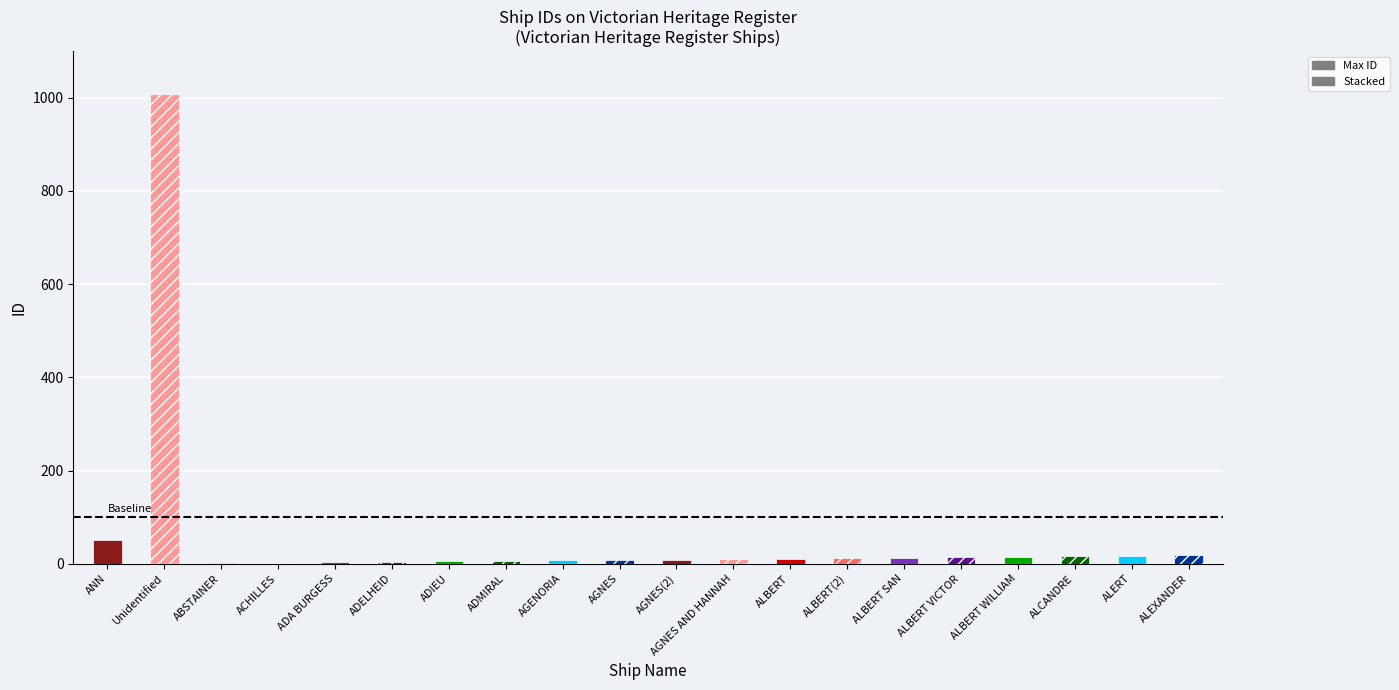

How many categories are shown in the chart?

20